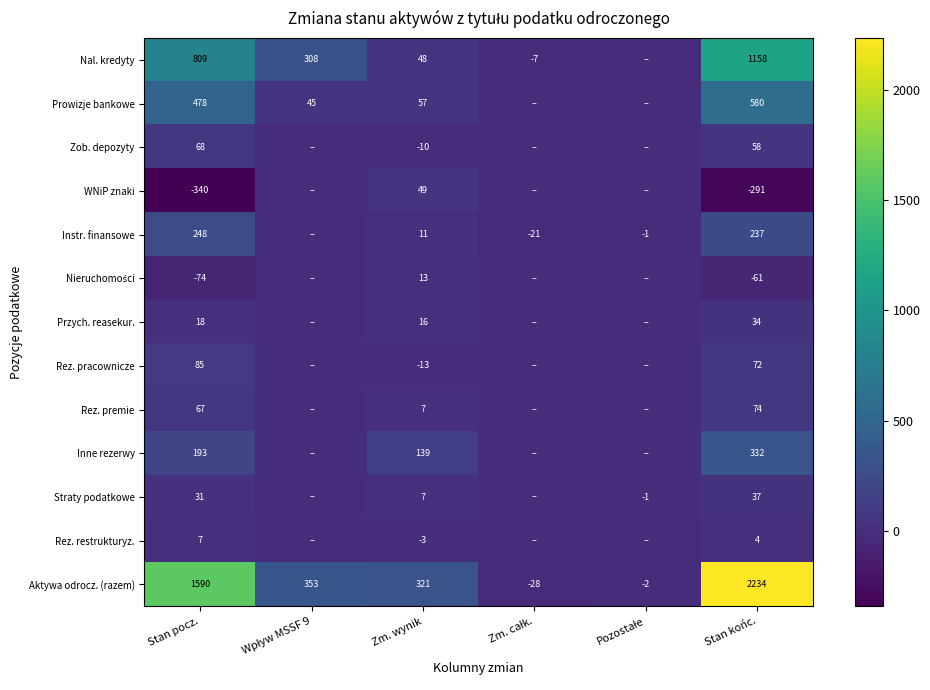

What is the sum of the Aktywa odrocz. (razem) values at Stan końc. and Stan pocz.?

3824